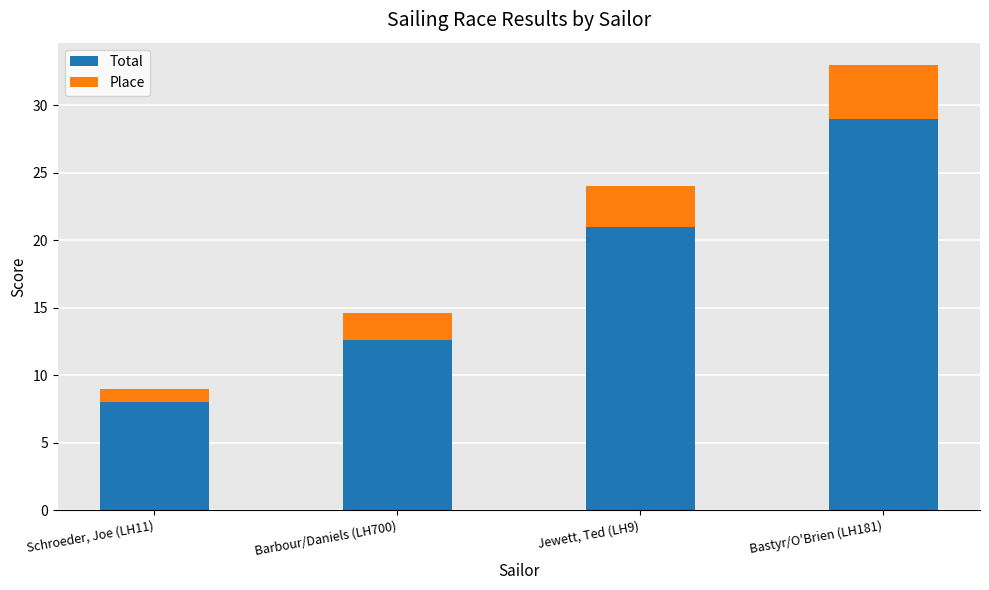

Is it true that Total equals 8.0 at Schroeder, Joe (LH11)?

True